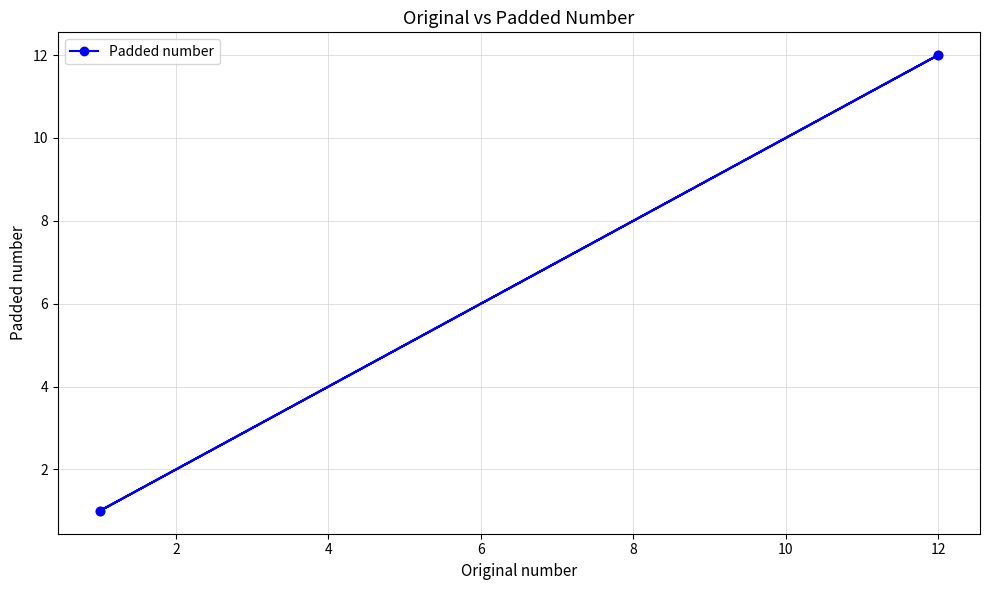

What is the value of the 3rd point from the left?

1